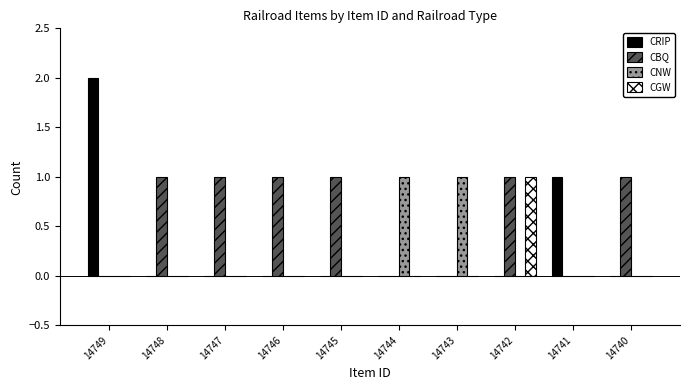

Which series has the largest total across all categories?

CBQ